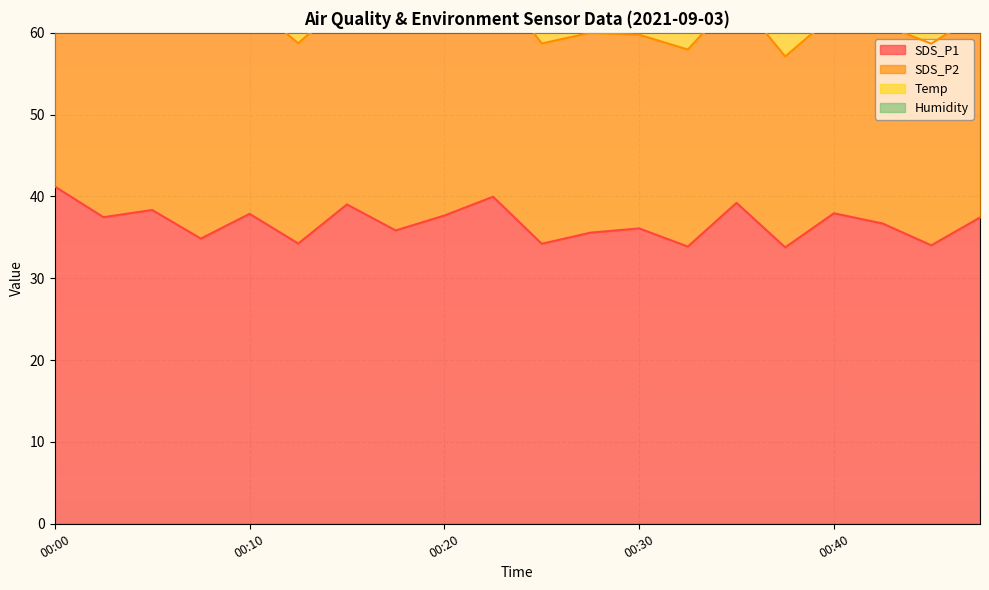

How many lines are shown in the chart?

4